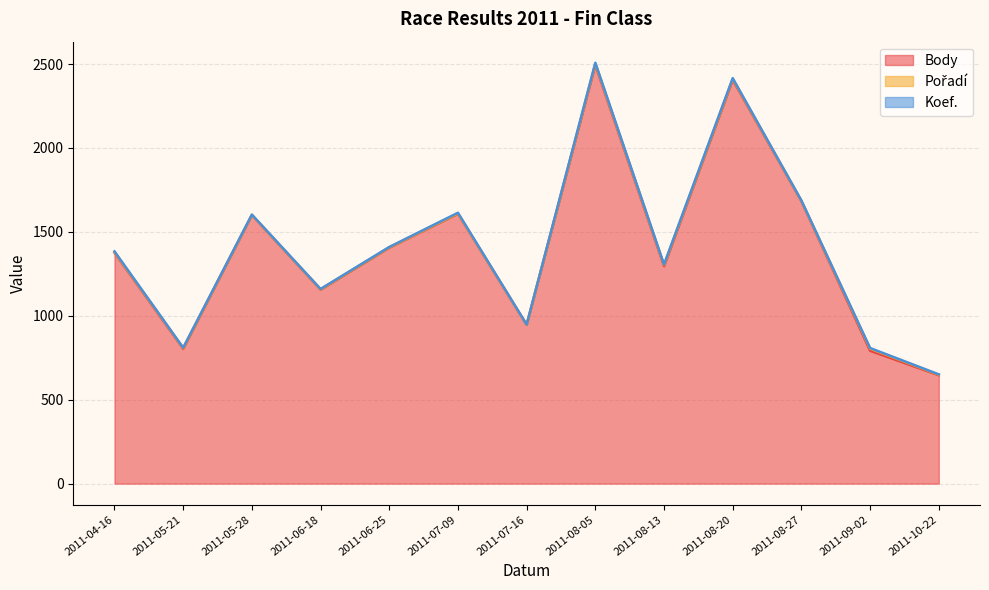

True or false: Body has a value of 2406 at 2011-08-20.

True